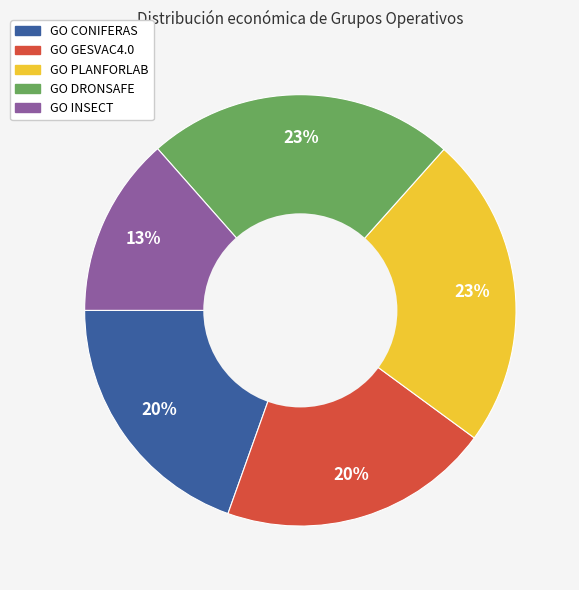

Count the number of slices in the pie.

5